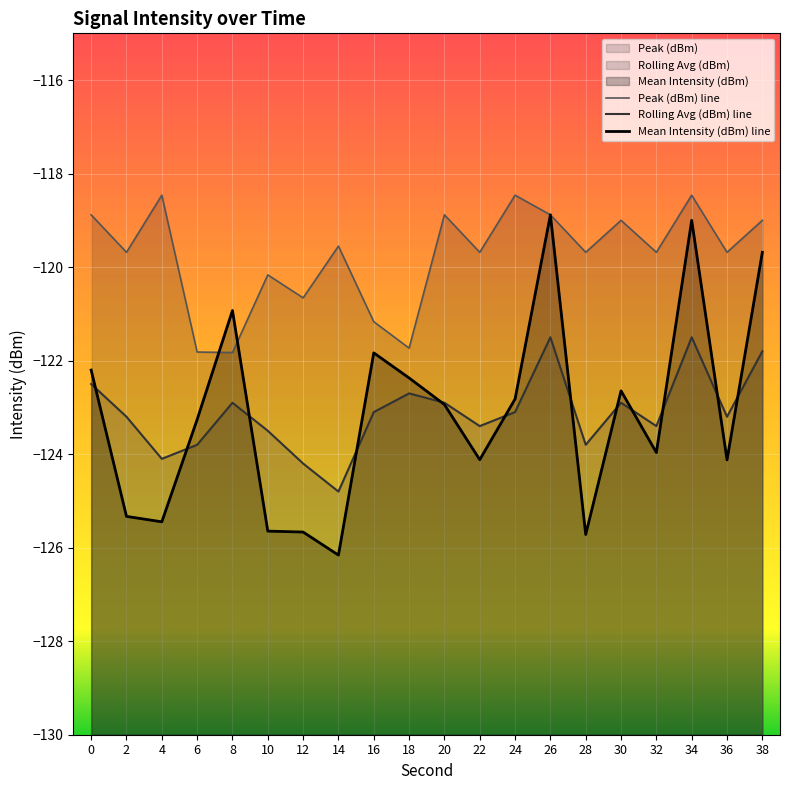

What are all the series names shown in the legend?

Peak (dBm) line, Rolling Avg (dBm) line, Mean Intensity (dBm) line